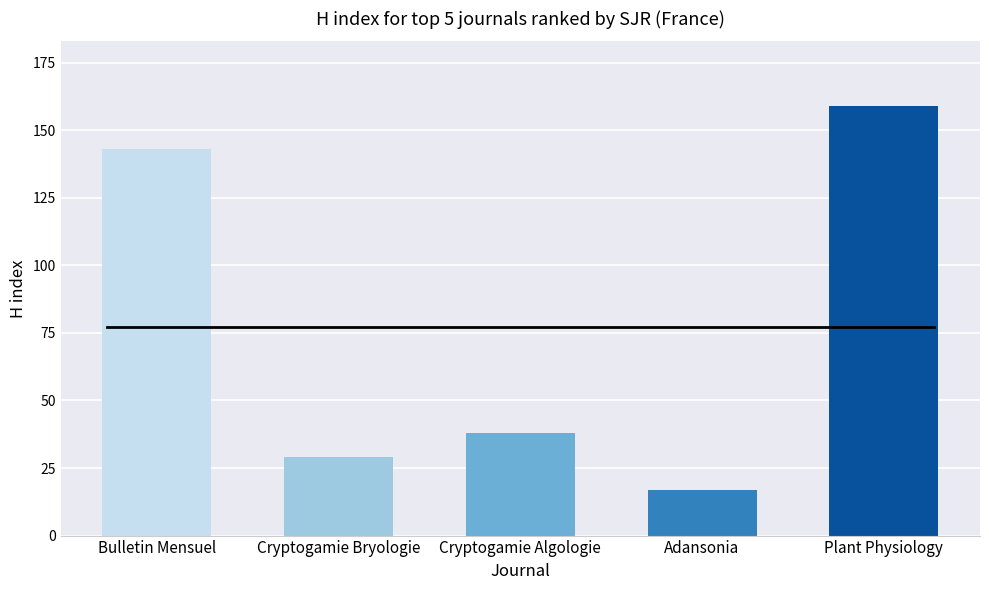

Reading left to right, transcribe all the data shown in this chart.

143	29	38	17	159